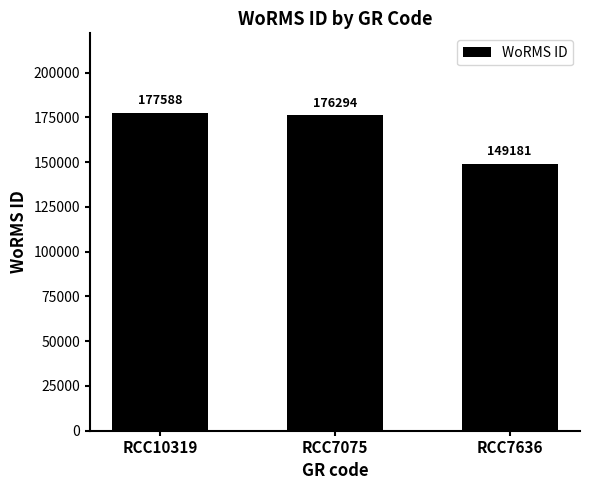

Rank the categories by value from highest to lowest.

RCC10319, RCC7075, RCC7636